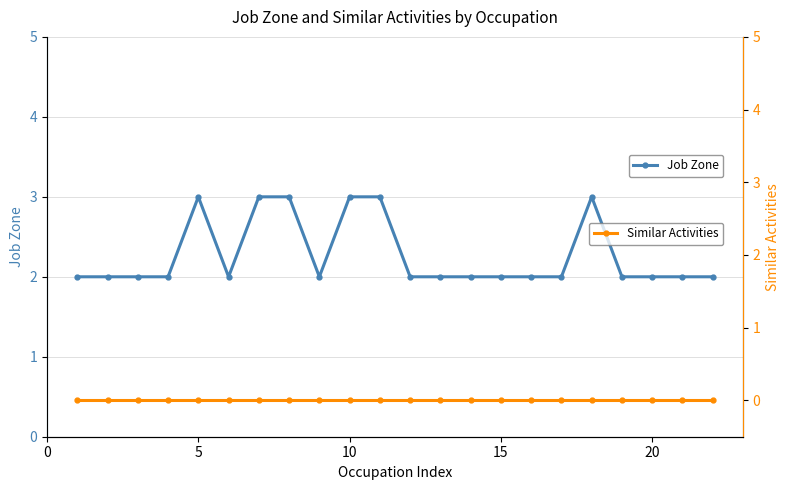

The value of Job Zone at 5 is 3. True or false?

True